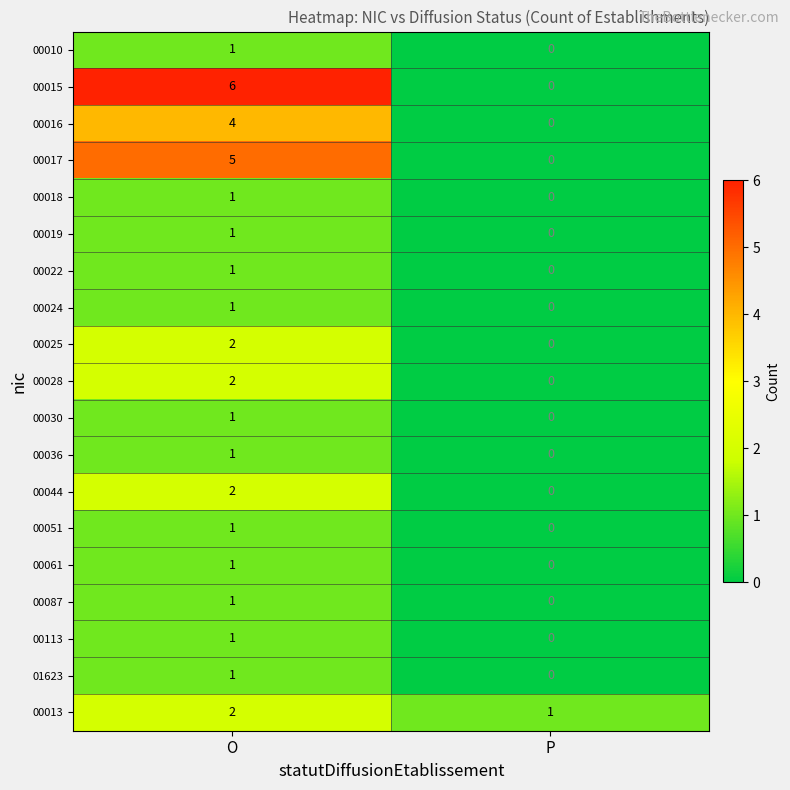

How many data points does each series have?

2